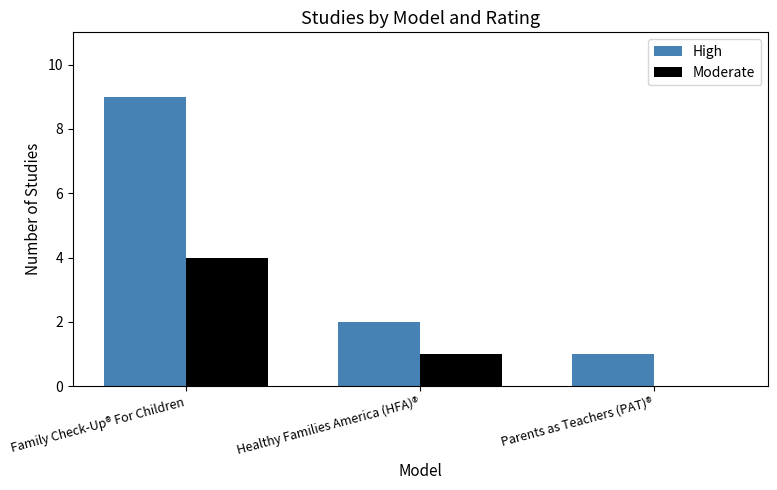

The value of Moderate at Parents as Teachers (PAT)® is -2. True or false?

False